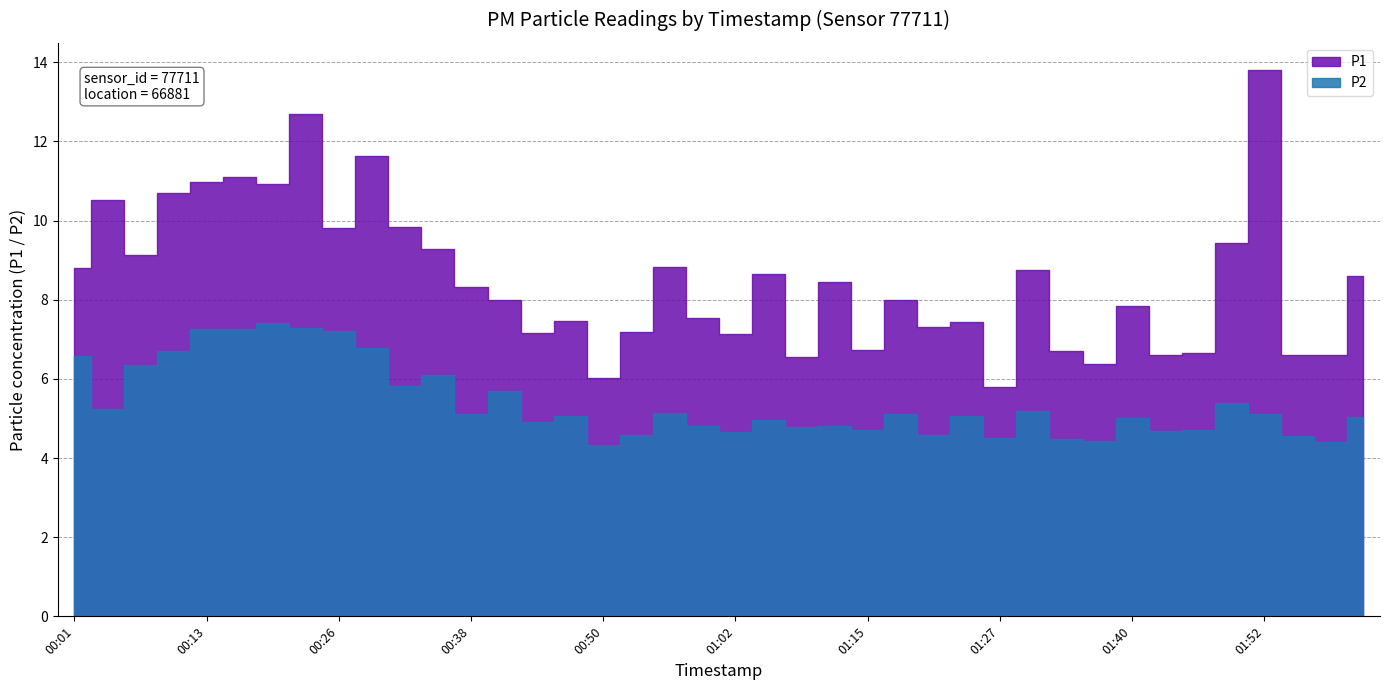

What is the maximum value shown in the chart?

13.8